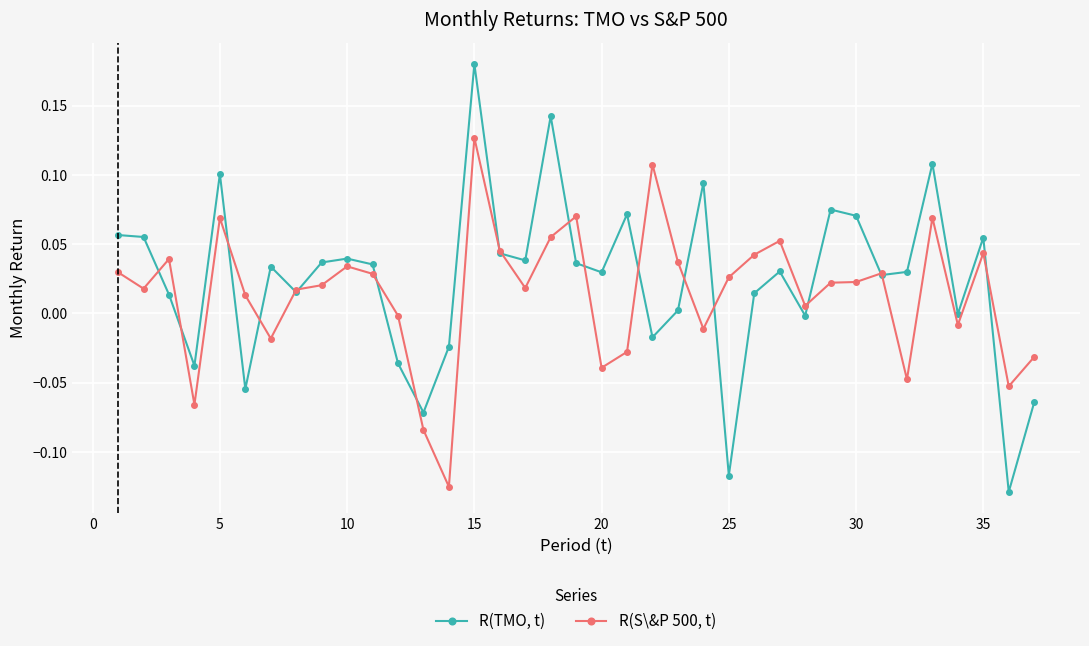

What are all the series names shown in the legend?

R(TMO, t), R(S\&P 500, t)